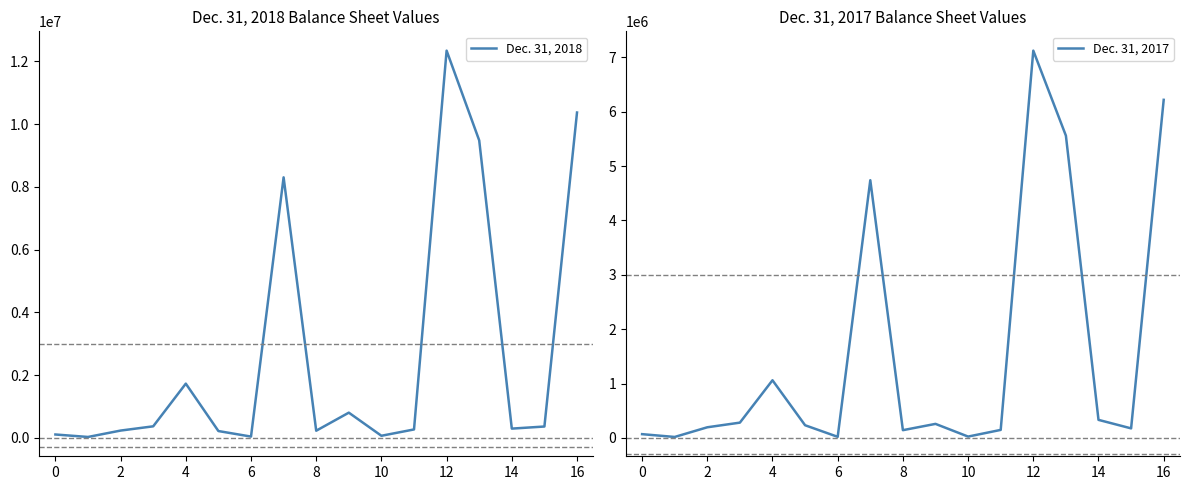

The Dec. 31, 2018 series shows 461970 at 14. True or false?

False